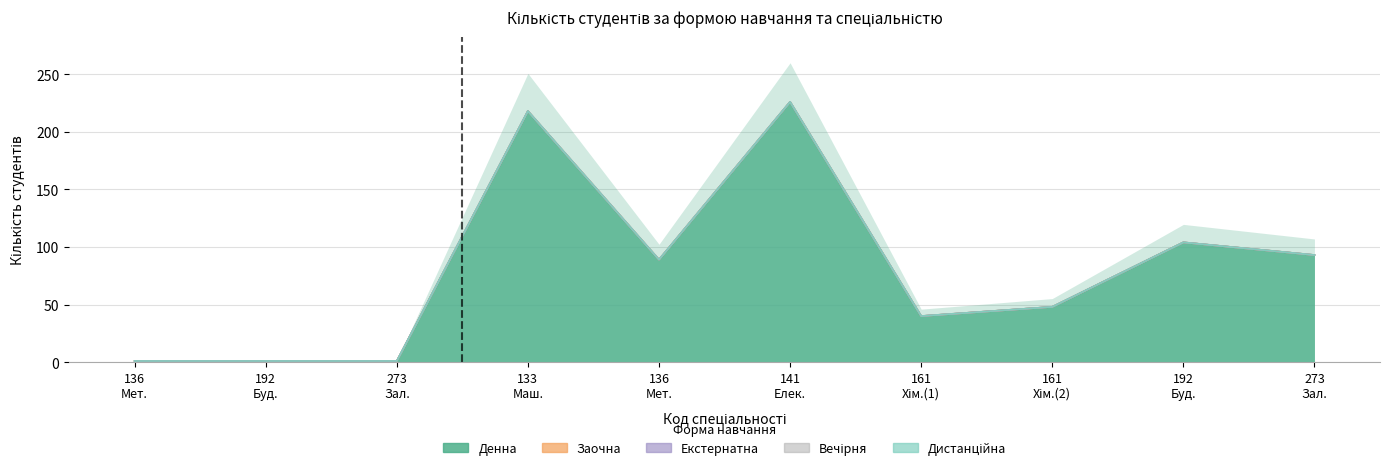

What is the maximum value shown in the chart?

226